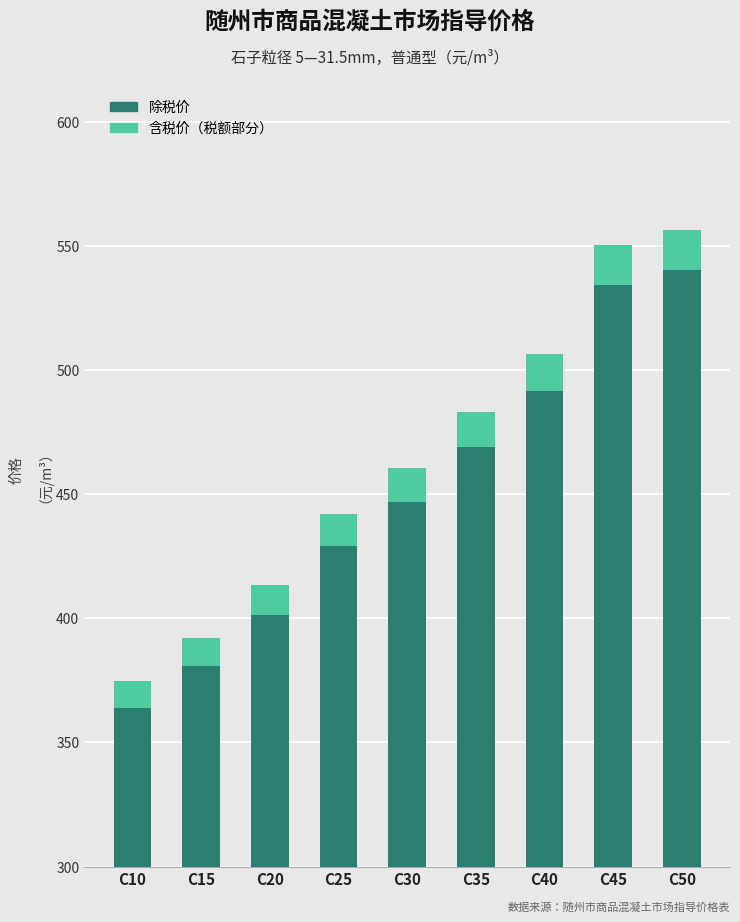

Is it true that 含税价（税额部分） equals 5.3 at C25?

False